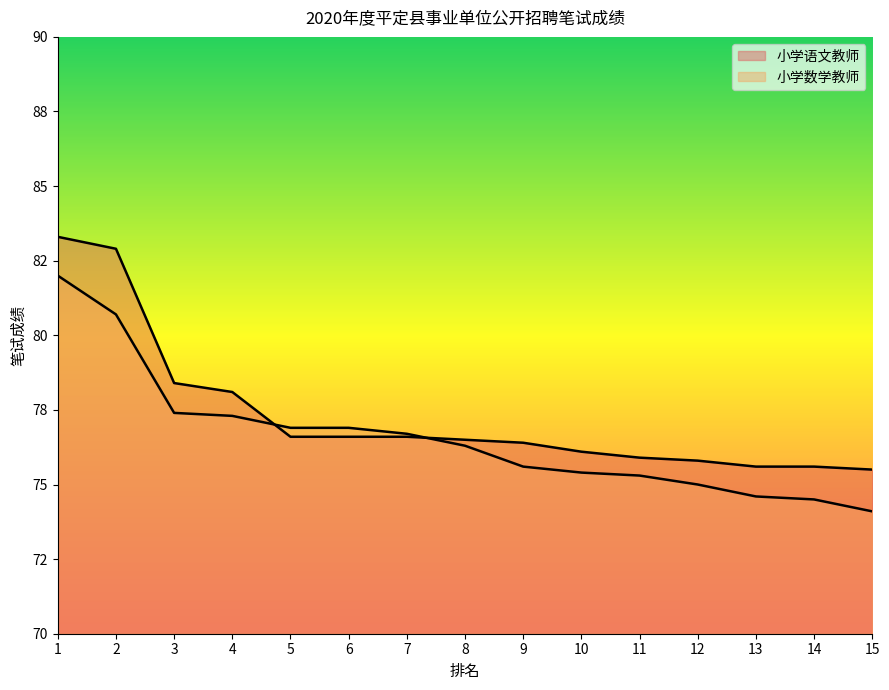

Reading left to right, transcribe all the data shown in this chart.

小学语文教师: 1=83.3	2=82.9	3=78.4	4=78.1	5=76.6	6=76.6	7=76.6	8=76.5	9=76.4	10=76.1	11=75.9	12=75.8	13=75.6	14=75.6	15=75.5
小学数学教师: 1=82.0	2=80.7	3=77.4	4=77.3	5=76.9	6=76.9	7=76.7	8=76.3	9=75.6	10=75.4	11=75.3	12=75.0	13=74.6	14=74.5	15=74.1